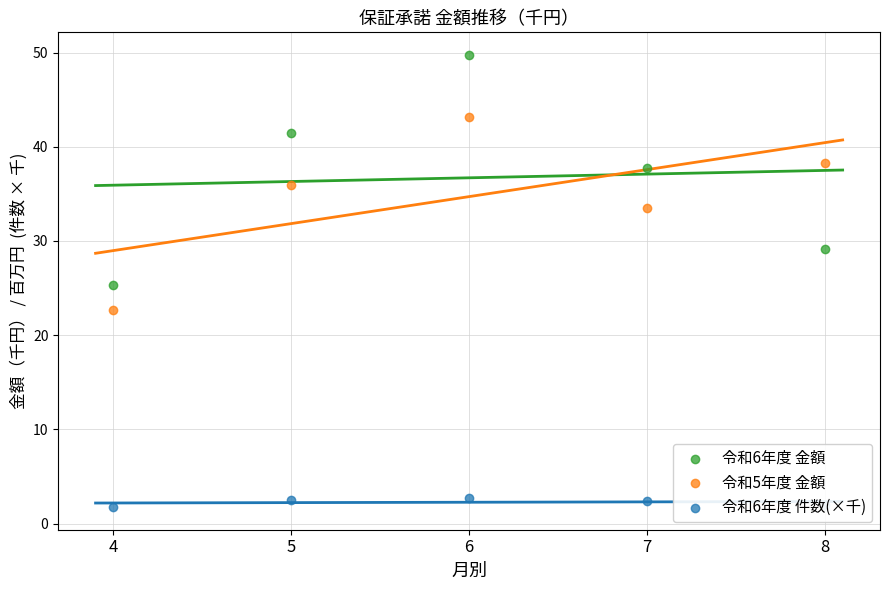

What are all the series names shown in the legend?

令和6年度 件数, 令和6年度 金額, 令和5年度 金額